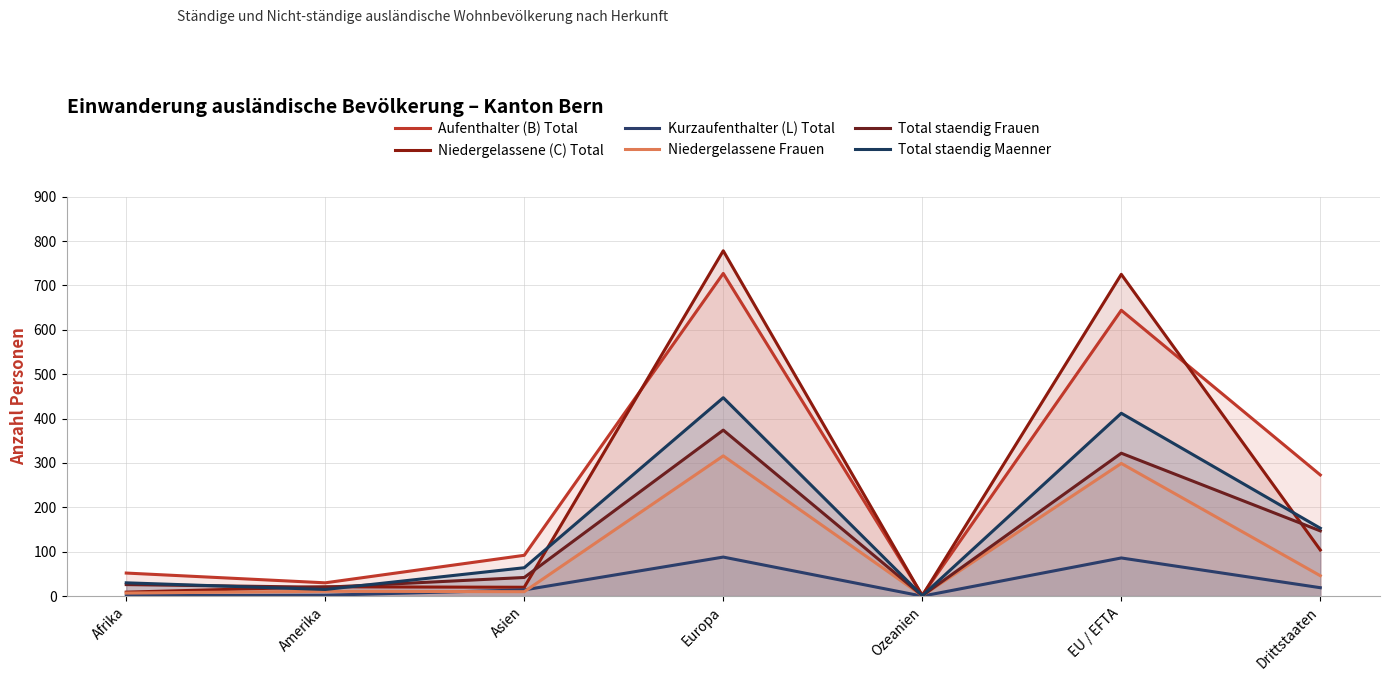

What is the total value across all series at EU / EFTA?

2488